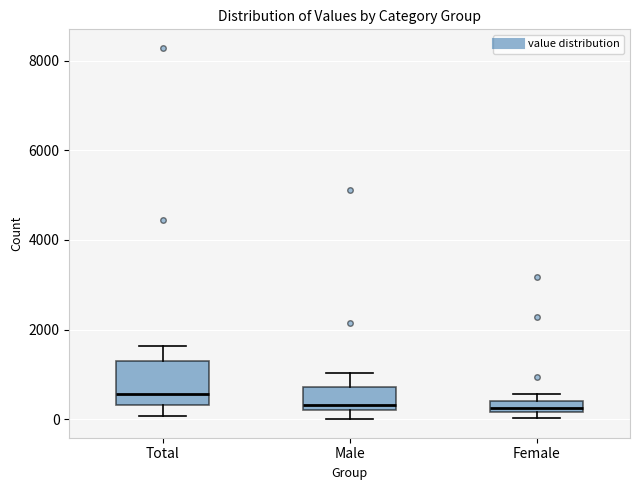

Where does the upper whisker of the box for Total end on the y-axis? The values are not printed on the chart, so give them approximately, as read against the axis.

1600